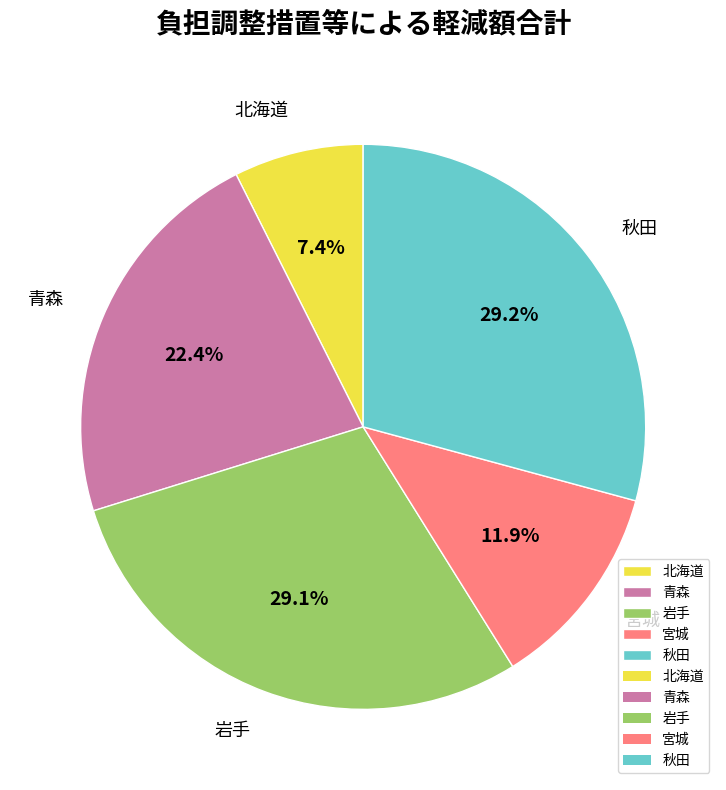

Which slice is the smallest?

北海道